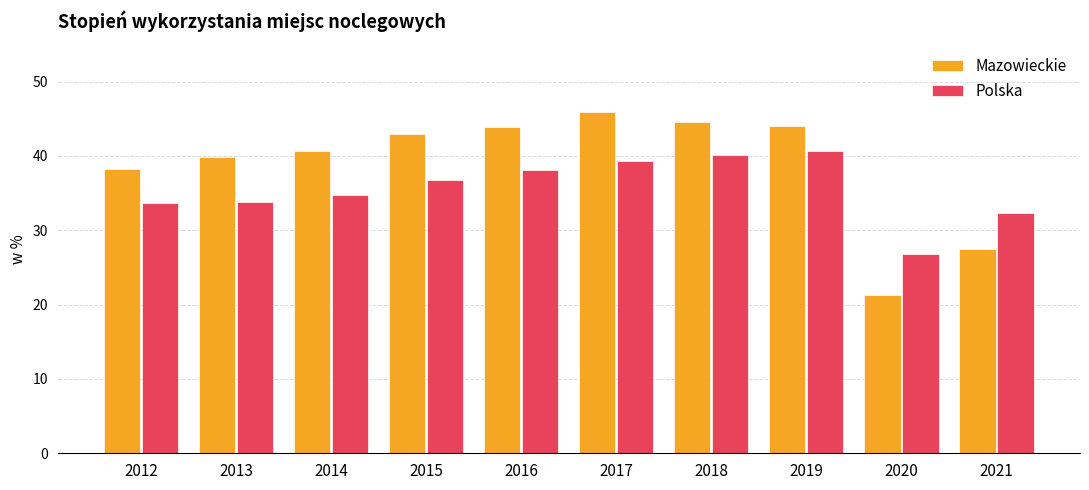

How many values in the Mazowieckie series are below 43?

5